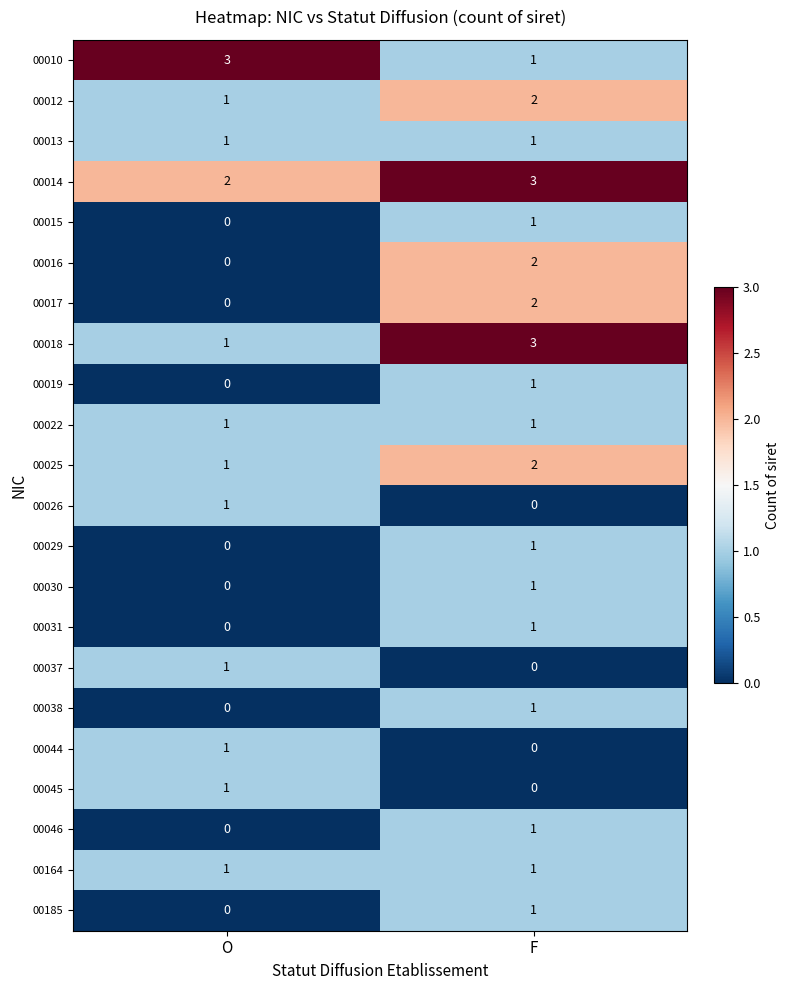

Is it true that 00164 equals 0 at F?

False